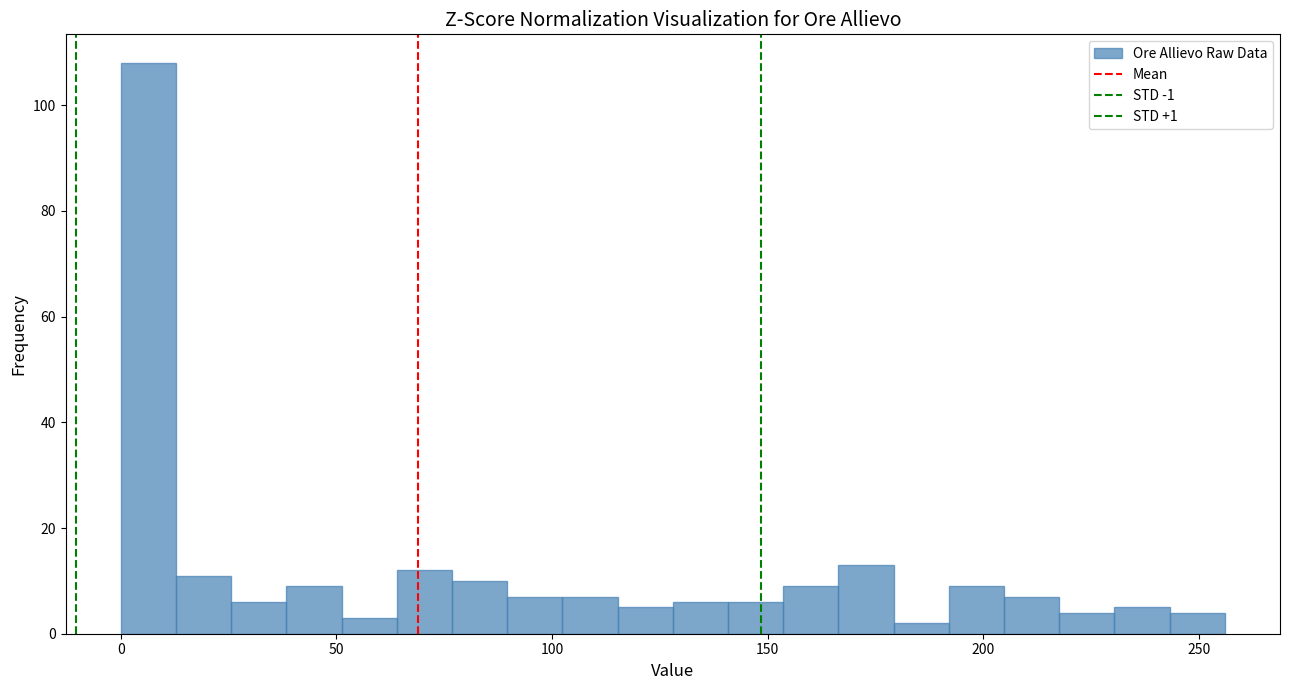

Around what value on the x-axis is the tallest bar? Give the approximate position of its centre, as read against the axis.

5